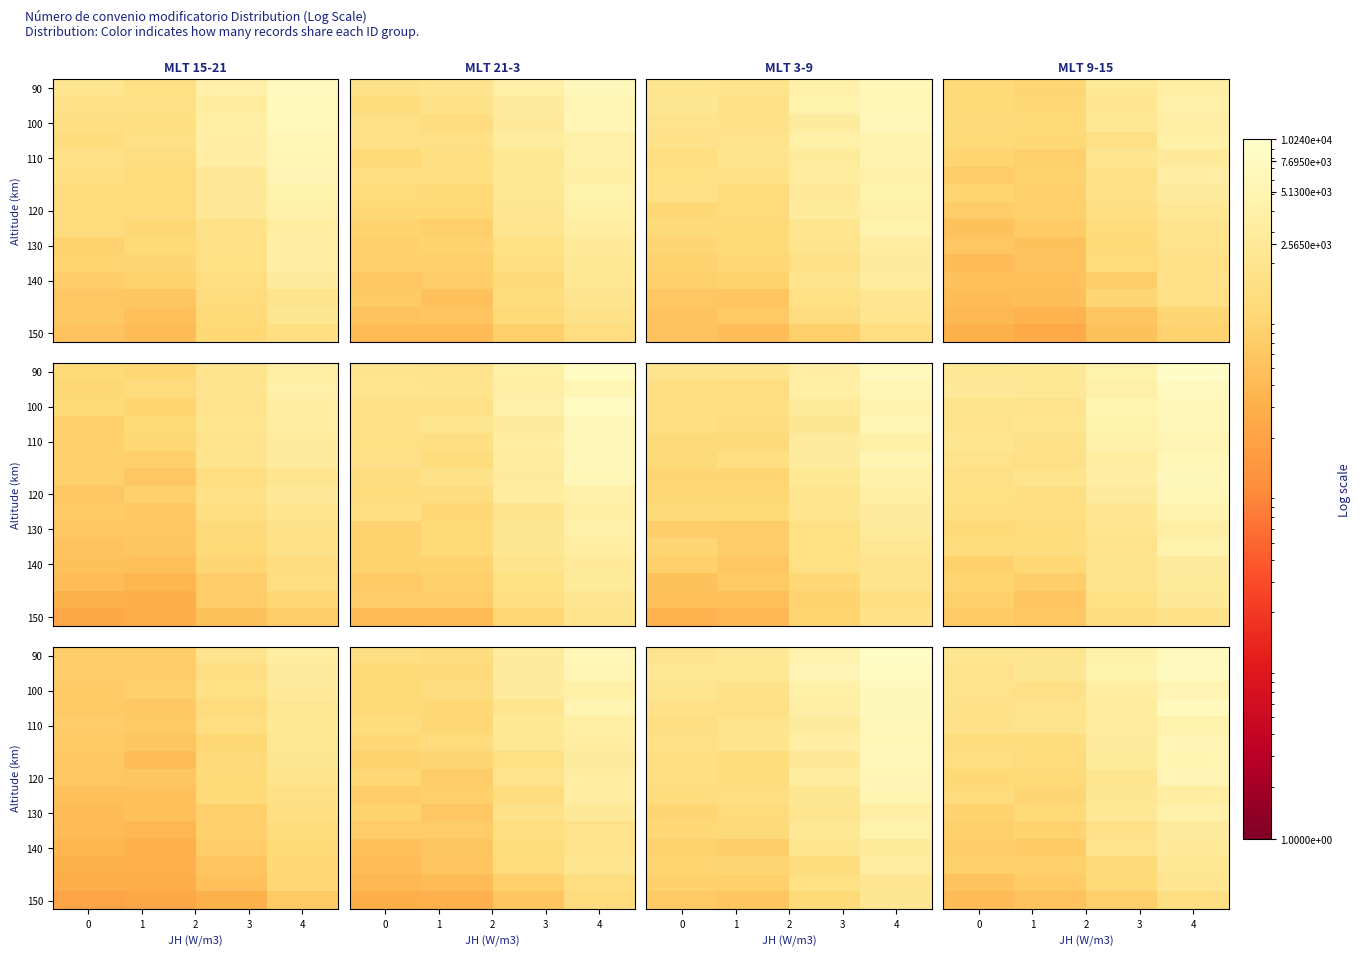

Which label corresponds to the largest value in the chart?

4